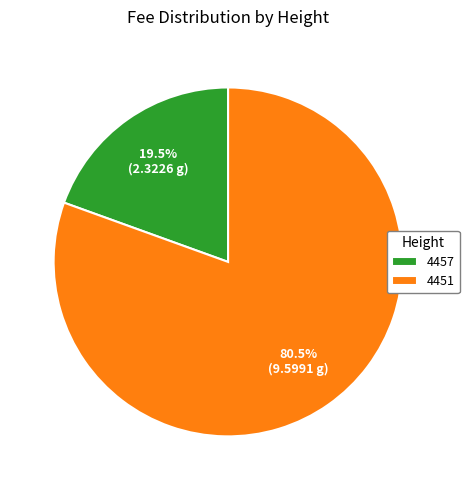

Which category accounts for the majority?

4451